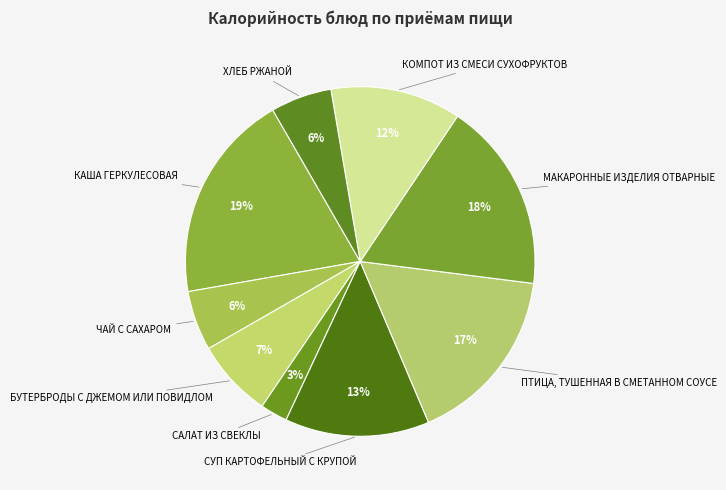

To the nearest percent, what is the difference between the ЧАЙ С САХАРОМ and ПТИЦА, ТУШЕННАЯ В СМЕТАННОМ СОУСЕ slice percentages?

11%